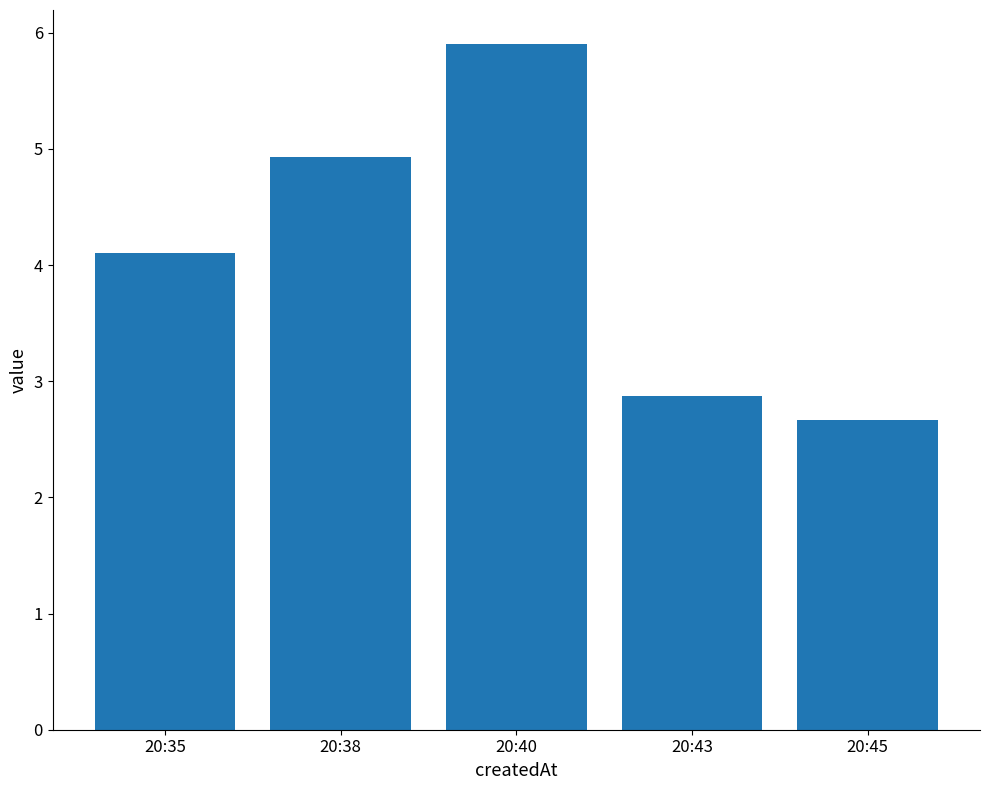

At which category does the chart reach its minimum across all series?

20:45